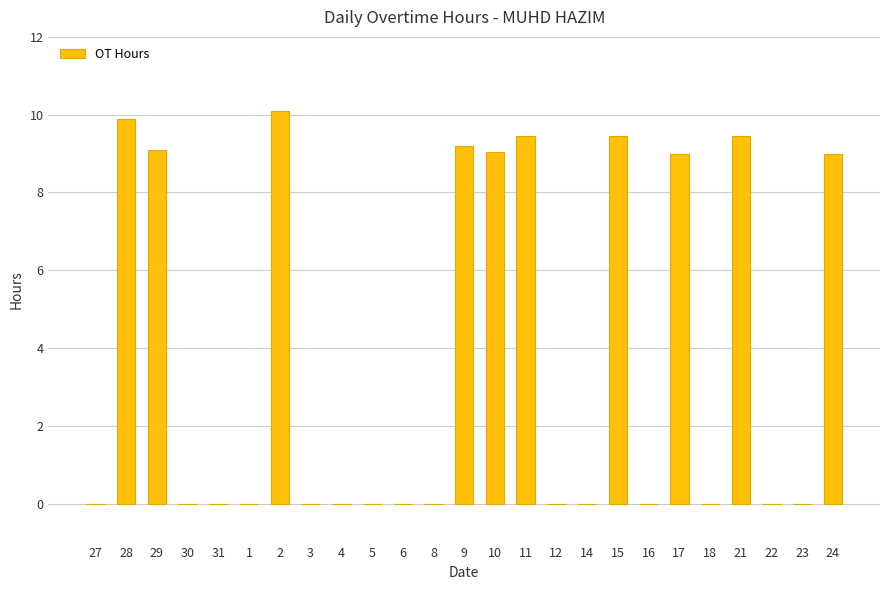

The value at 21 is 16.0. True or false?

False